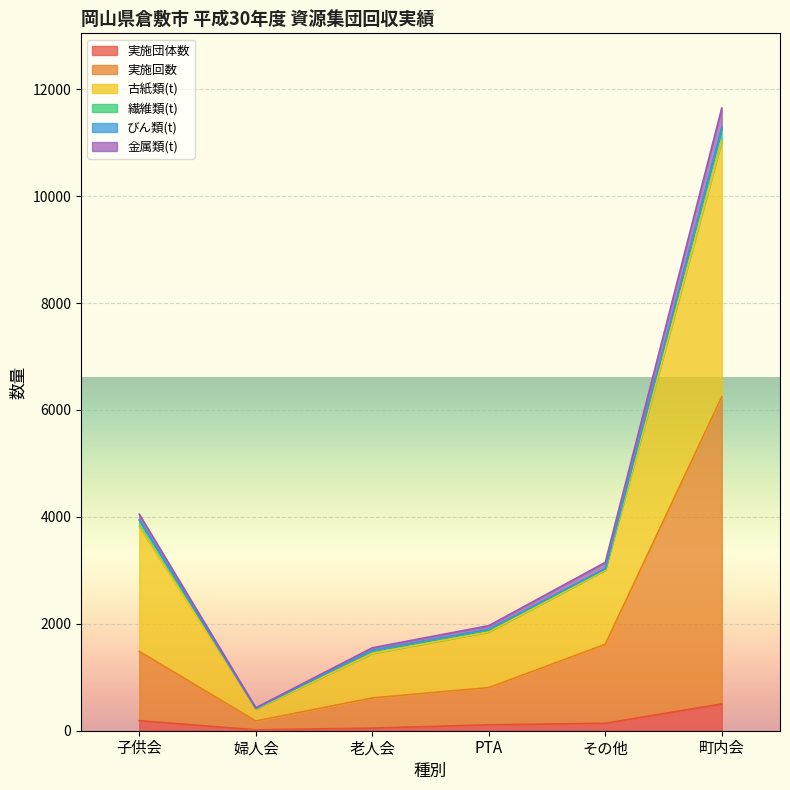

At which label does 実施回数 first exceed 1483?

その他